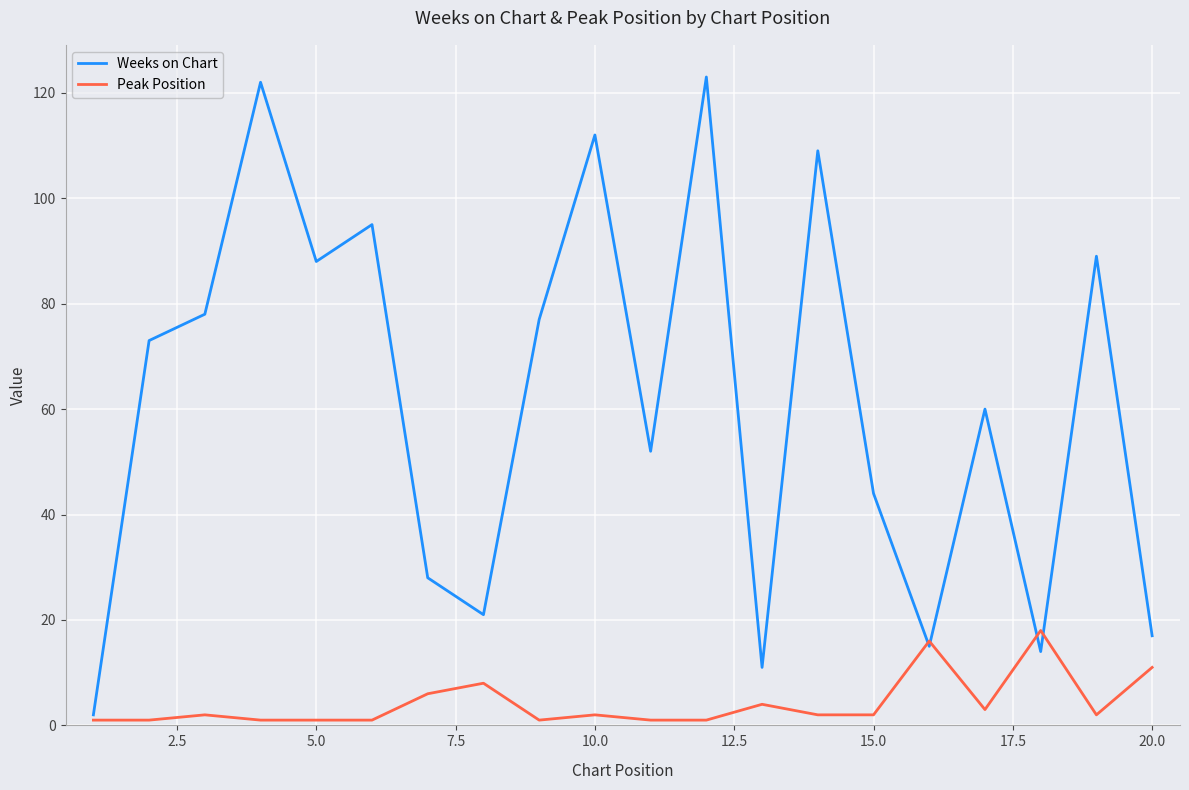

What is the maximum value for Peak Position?

18